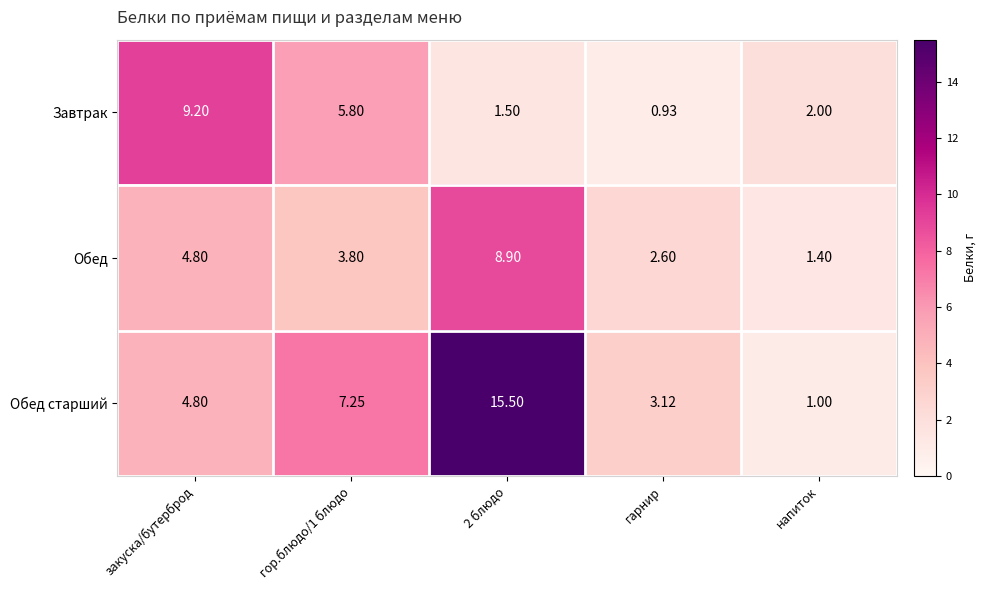

Which category has the lowest value in the Обед series?

напиток